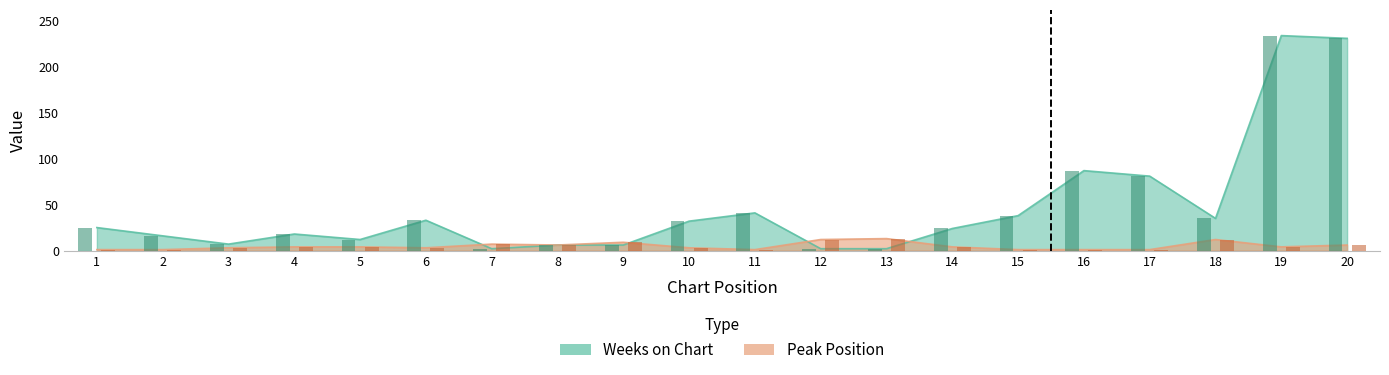

How many values in the Peak Position series are below 4?

9